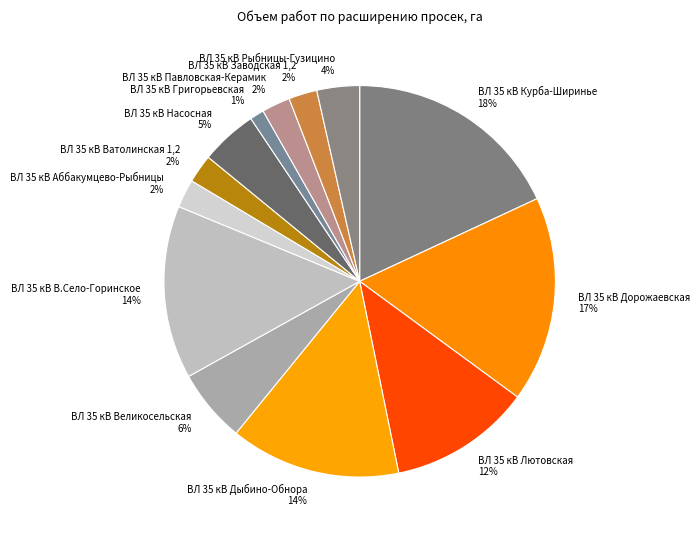

How many slices are in this pie chart?

13